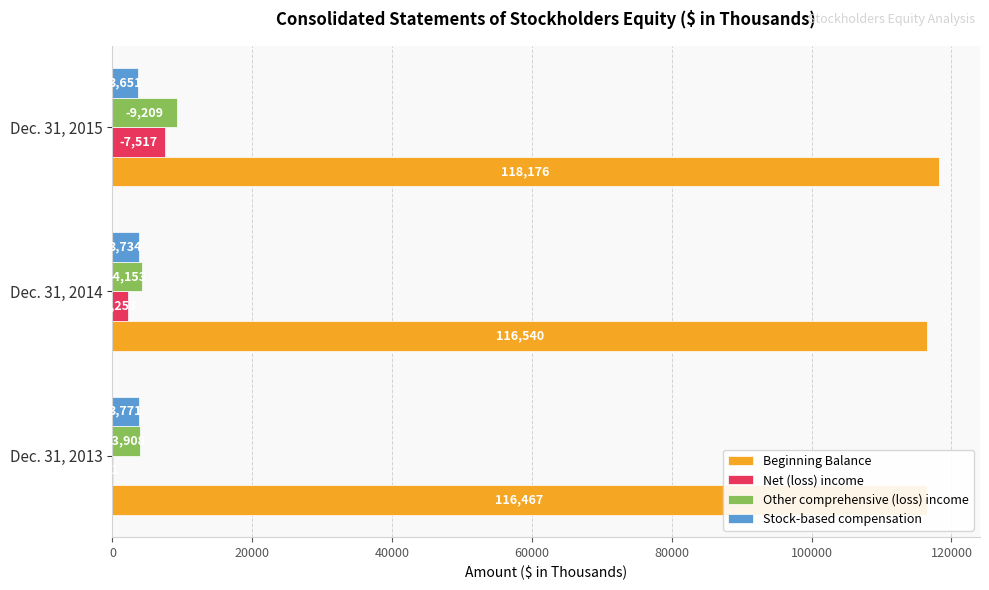

How many bars are there in each group?

4